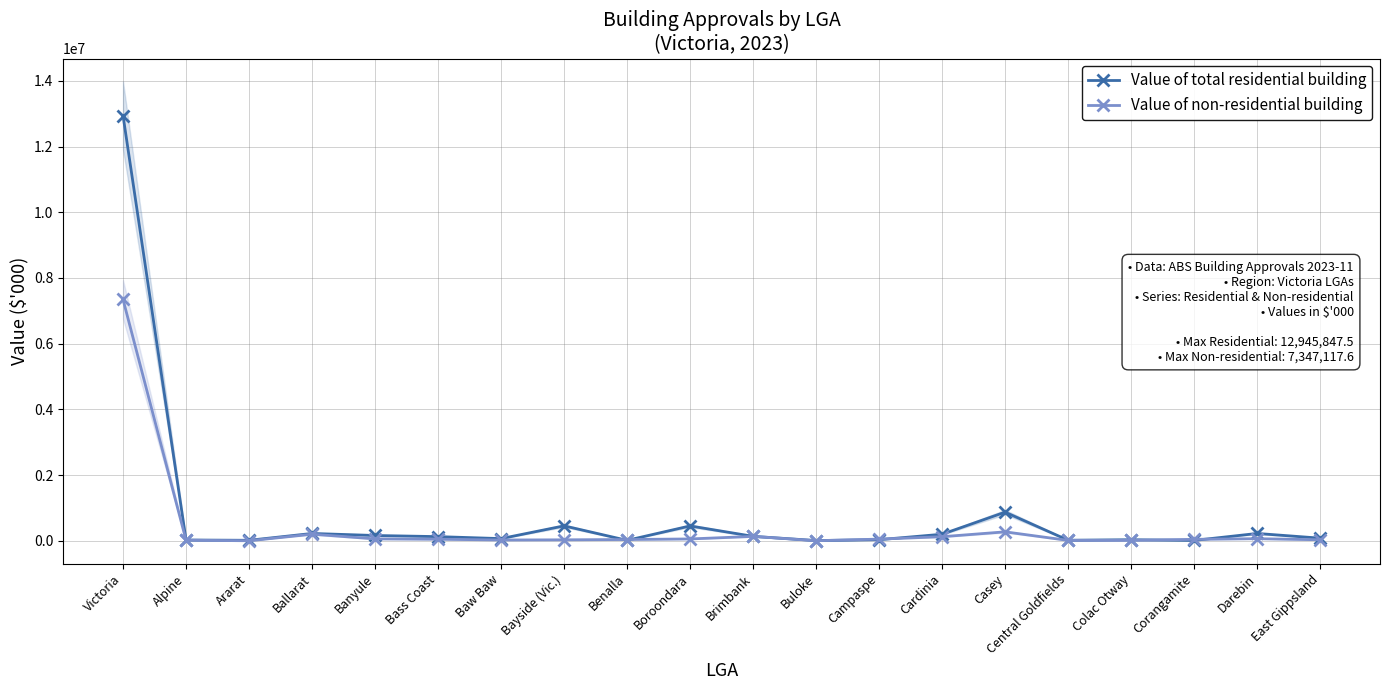

Which label corresponds to the smallest value in the chart?

Ararat